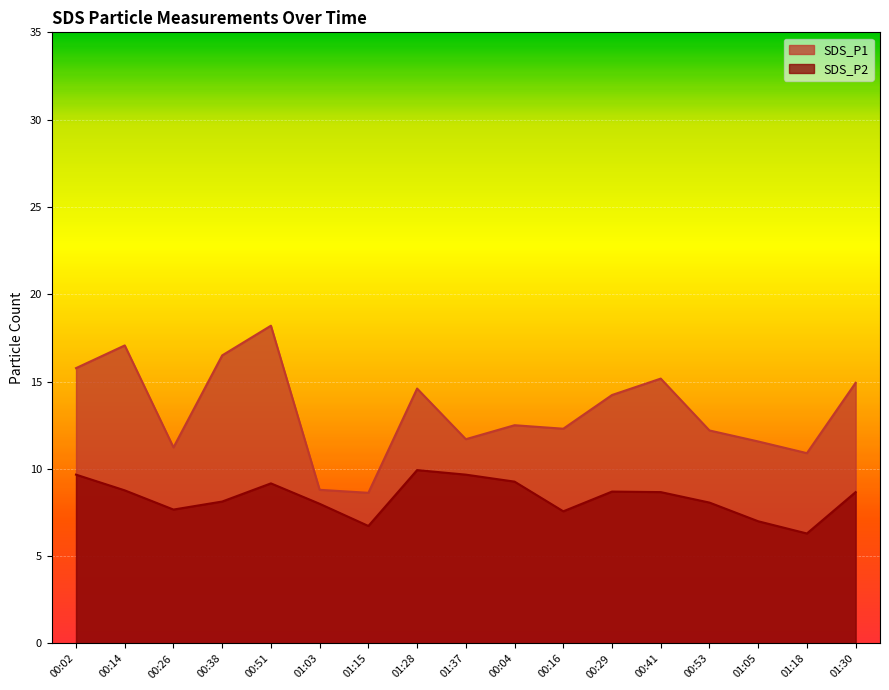

Reading left to right, list all the values displayed in this chart.

SDS_P1: 00:02=15.8	00:14=17.1	00:26=11.2	00:38=16.5	00:51=18.2	01:03=8.8	01:15=8.6	01:28=14.6	01:37=11.7	00:04=12.5	00:16=12.3	00:29=14.2	00:41=15.2	00:53=12.2	01:05=11.6	01:18=10.9	01:30=14.9
SDS_P2: 00:02=9.7	00:14=8.8	00:26=7.7	00:38=8.1	00:51=9.2	01:03=8.0	01:15=6.7	01:28=9.9	01:37=9.7	00:04=9.3	00:16=7.6	00:29=8.7	00:41=8.7	00:53=8.1	01:05=7.0	01:18=6.3	01:30=8.7